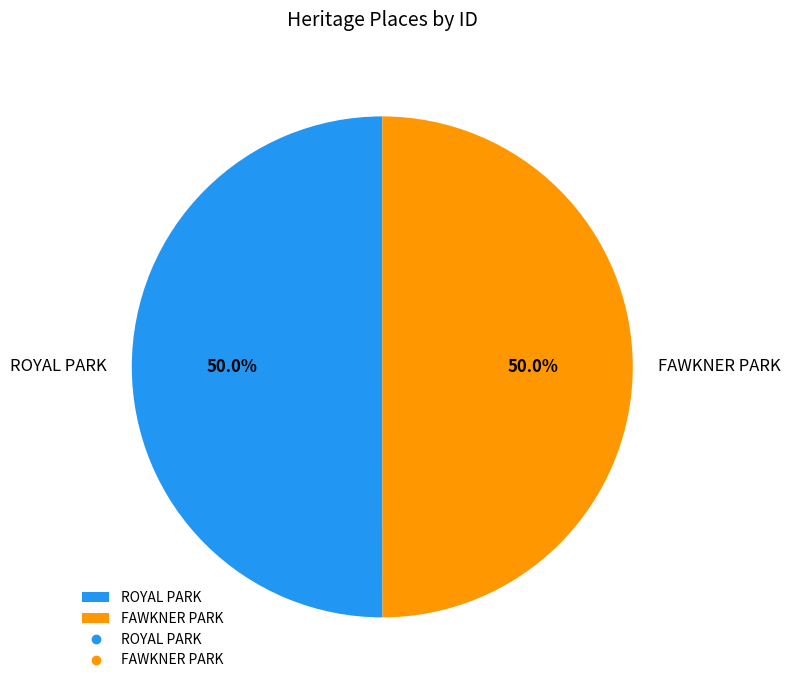

To the nearest percent, what is the average slice percentage?

50%